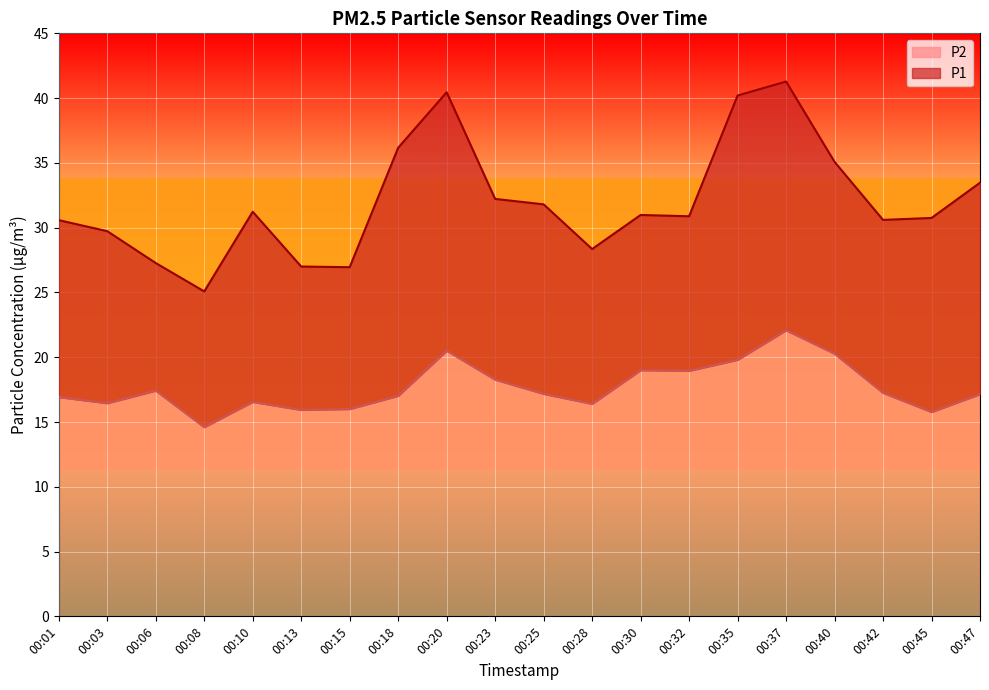

How many interior local peaks does the P2 series have?

5